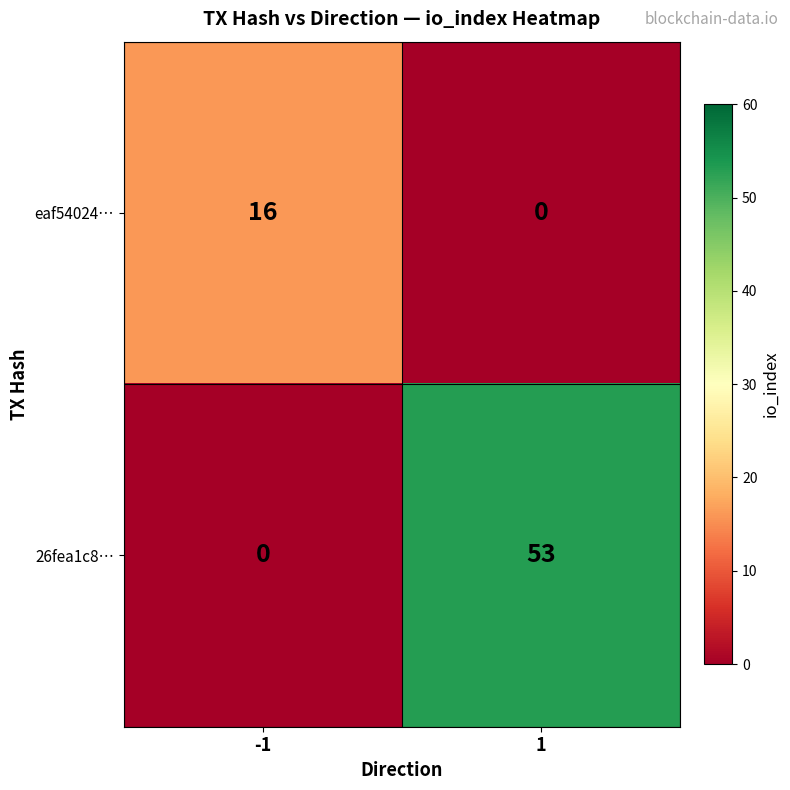

List the series in order of their peak value, lowest first.

eaf54024…, 26fea1c8…